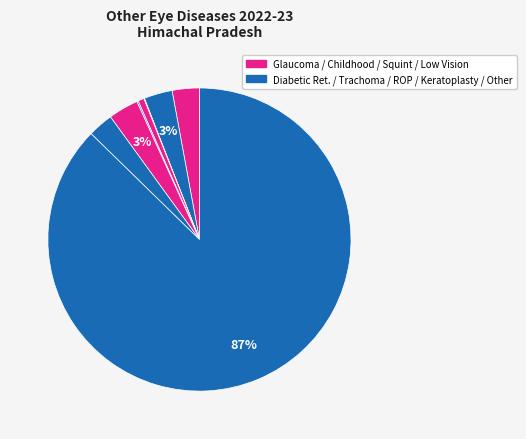

What is the largest slice in the pie chart?

Other